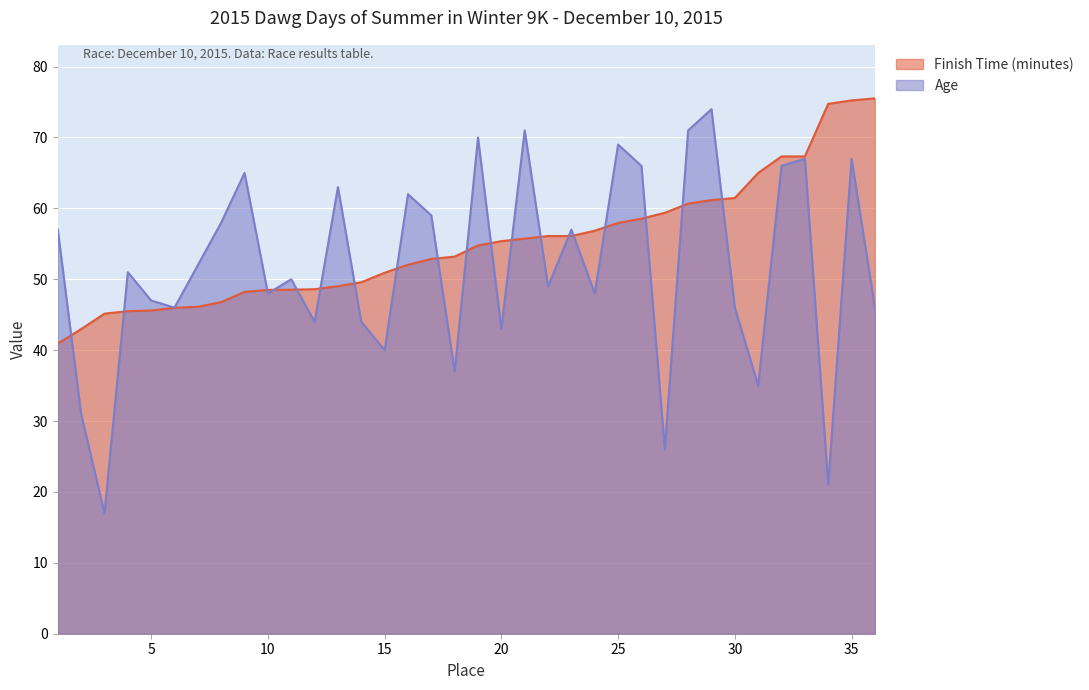

Between 14 and 31, which series saw the biggest shift?

Finish Time (minutes)